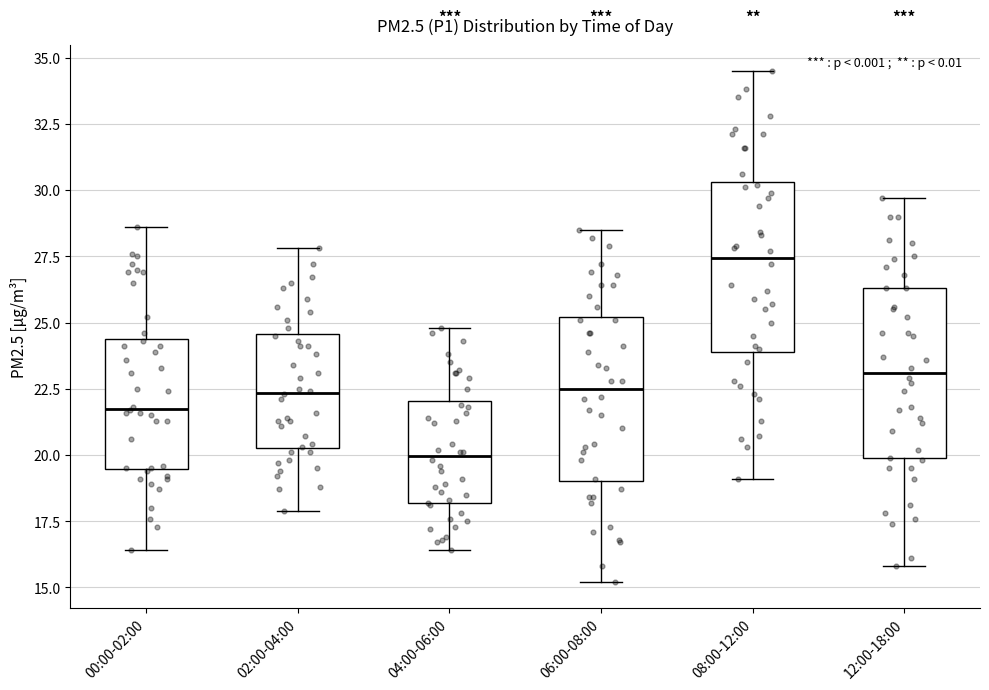

Which box has the lowest median line?

04:00-06:00